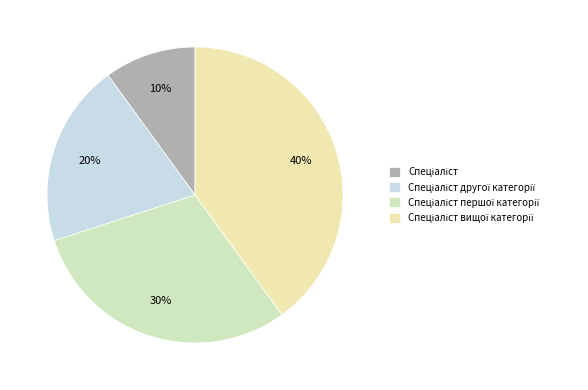

Rank the categories by value from highest to lowest.

Спеціаліст вищої категорії, Спеціаліст першої категорії, Спеціаліст другої категорії, Спеціаліст